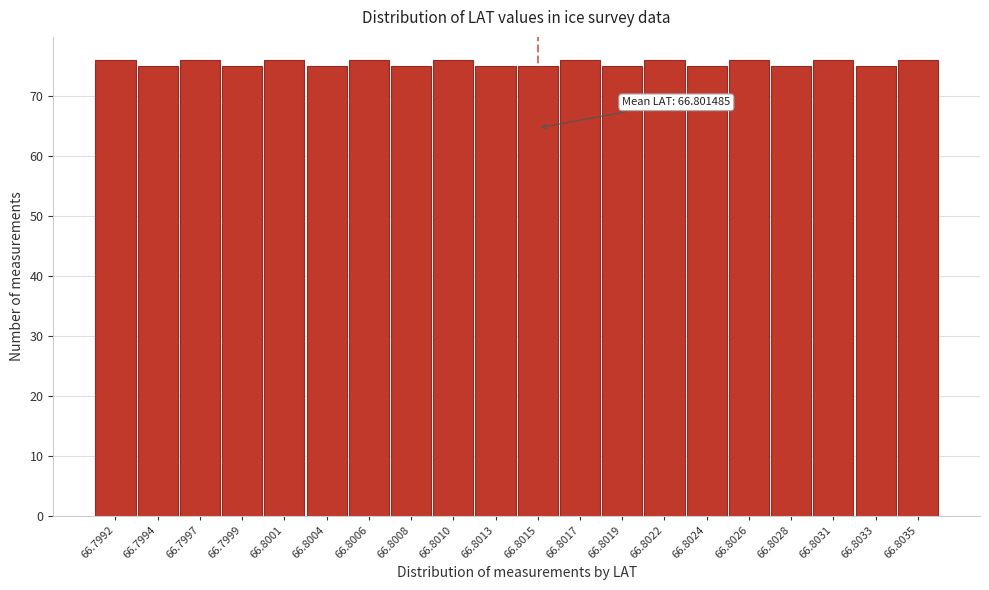

Reading left to right, extract all data points from this chart.

76	75	76	75	76	75	76	75	76	75	75	76	75	76	75	76	75	76	75	76